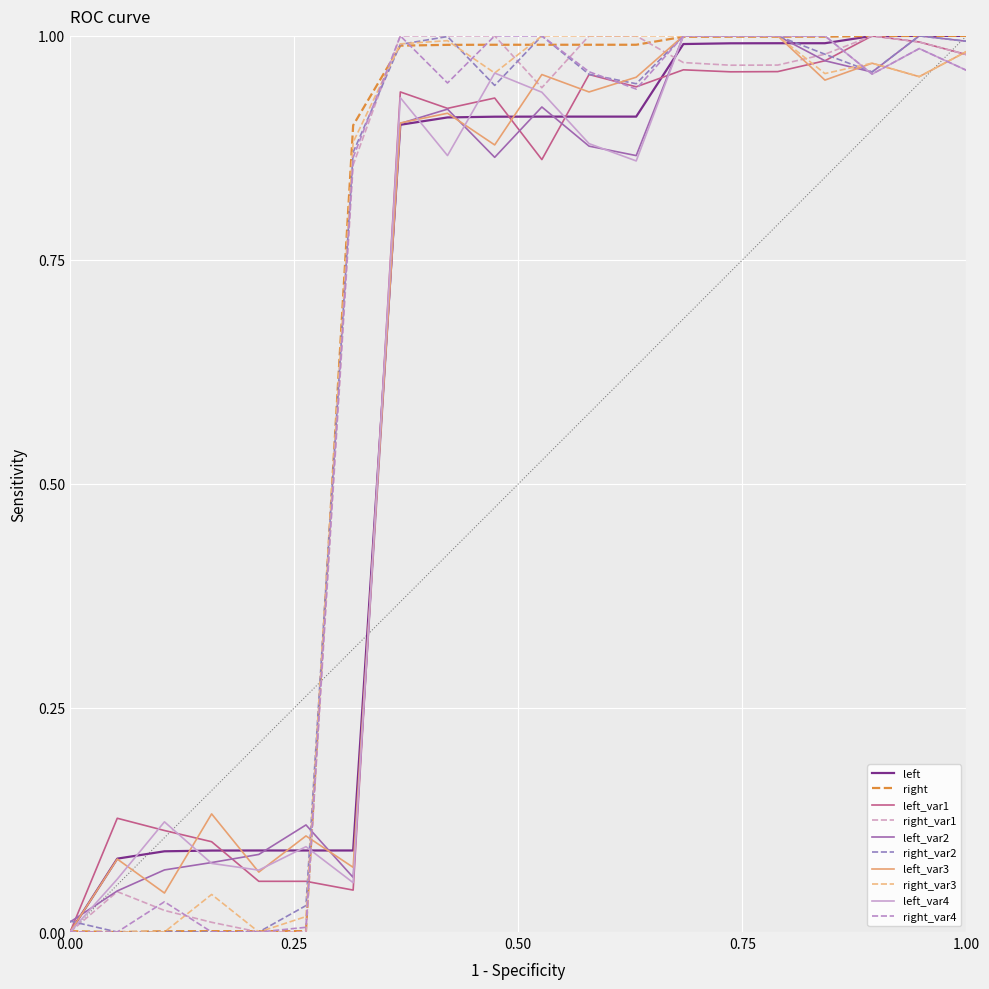

Does the chart display data point markers on the line(s)?

No